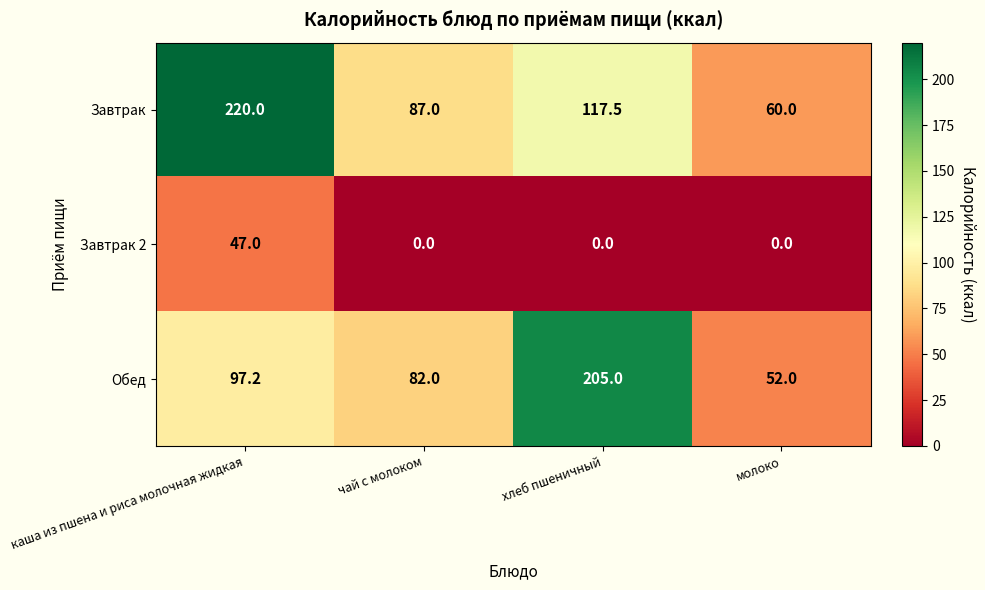

List the series in order of their peak value, highest first.

Завтрак, Обед, Завтрак 2